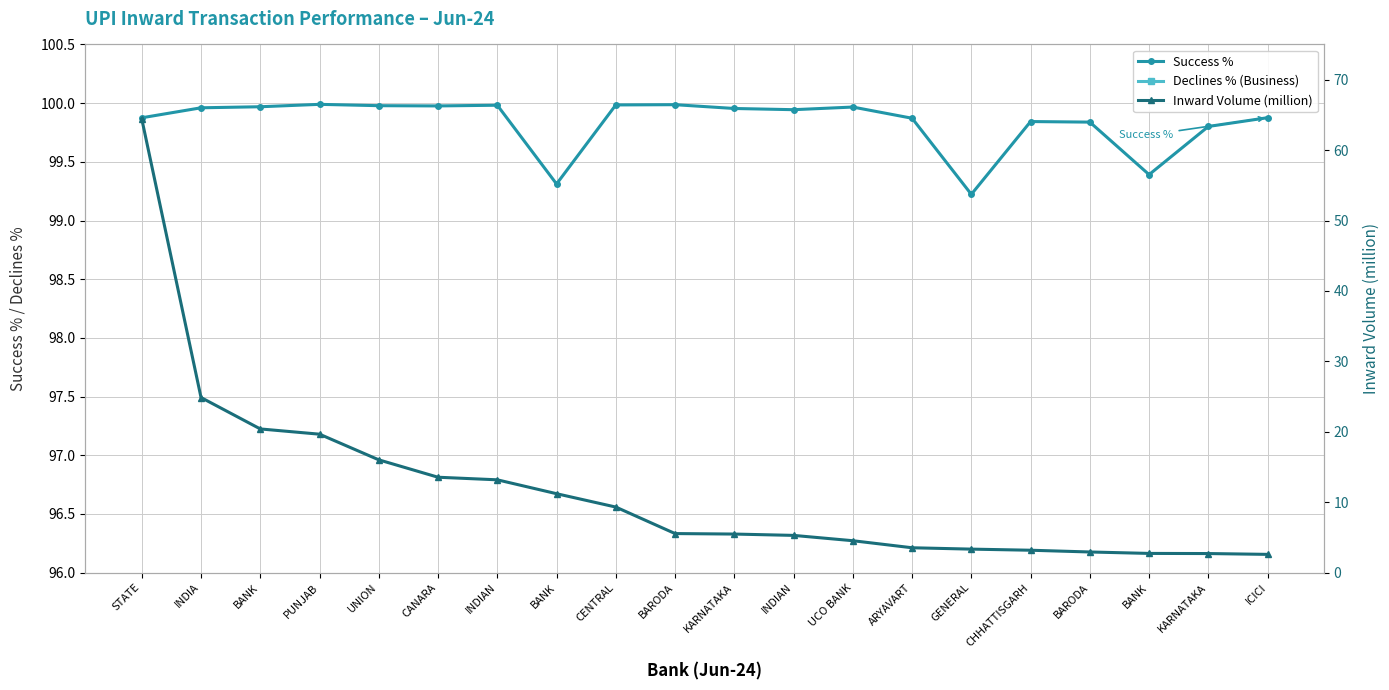

The Inward Volume (million) series shows 23.5 at CANARA. True or false?

False